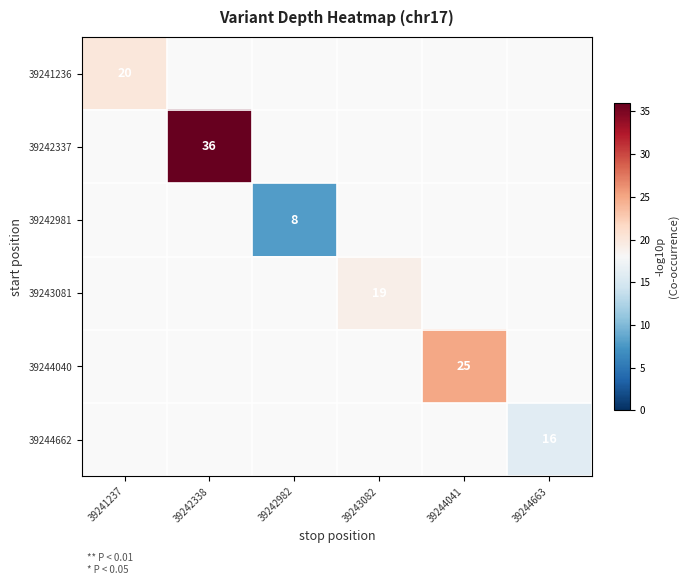

Is the value of 39243081 at 39243082 greater than the value of 39244040 at 39244041?

No